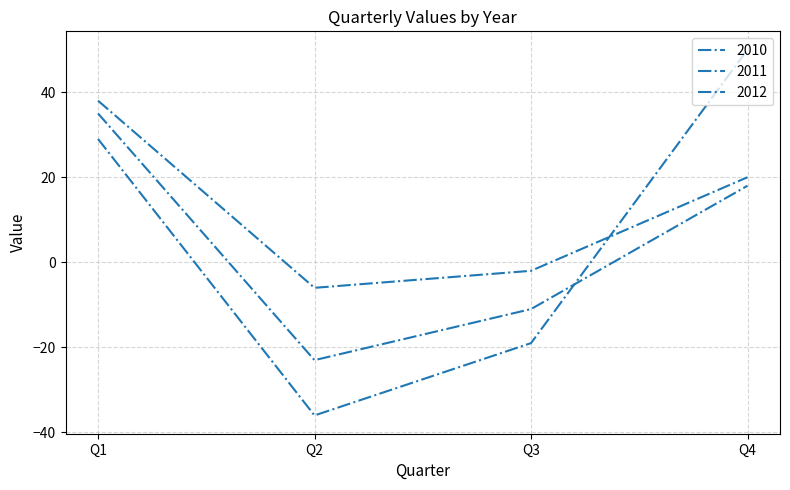

Rank the series by their average value, from lowest to highest.

2011, 2012, 2010